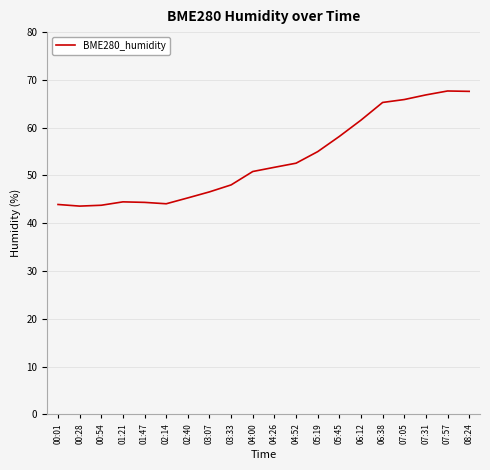

What is the difference between the second highest and minimum values?

24.0